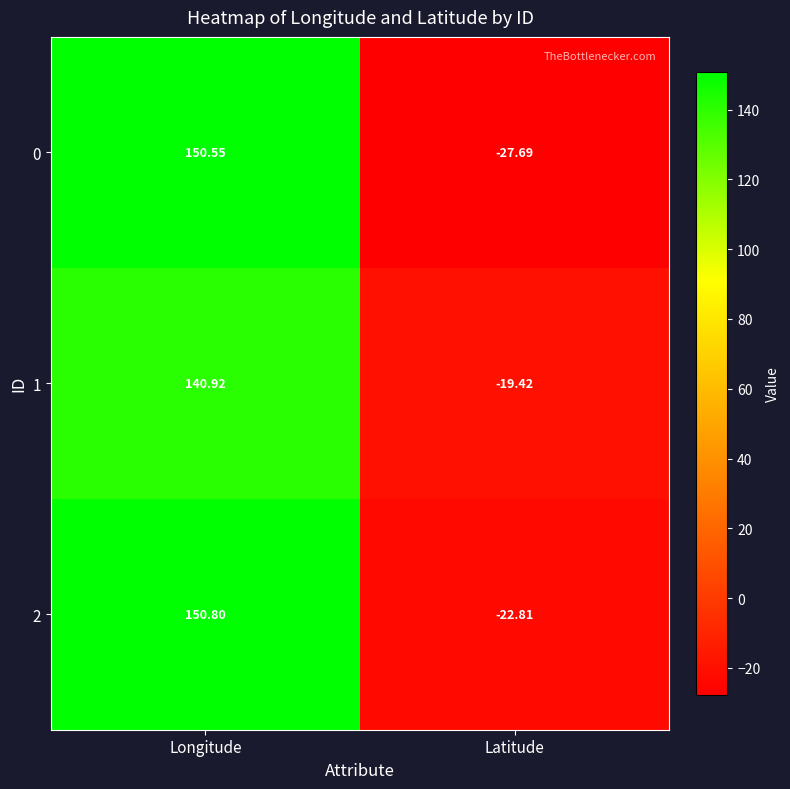

At which category does the chart reach its minimum across all series?

Latitude